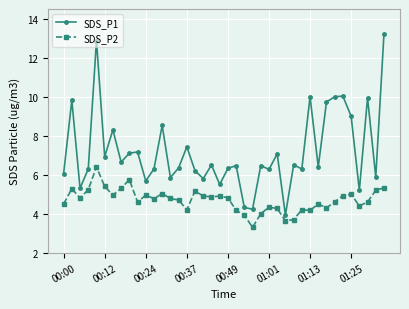

True or false: SDS_P2 has more than 2 points higher than both neighbors.

True